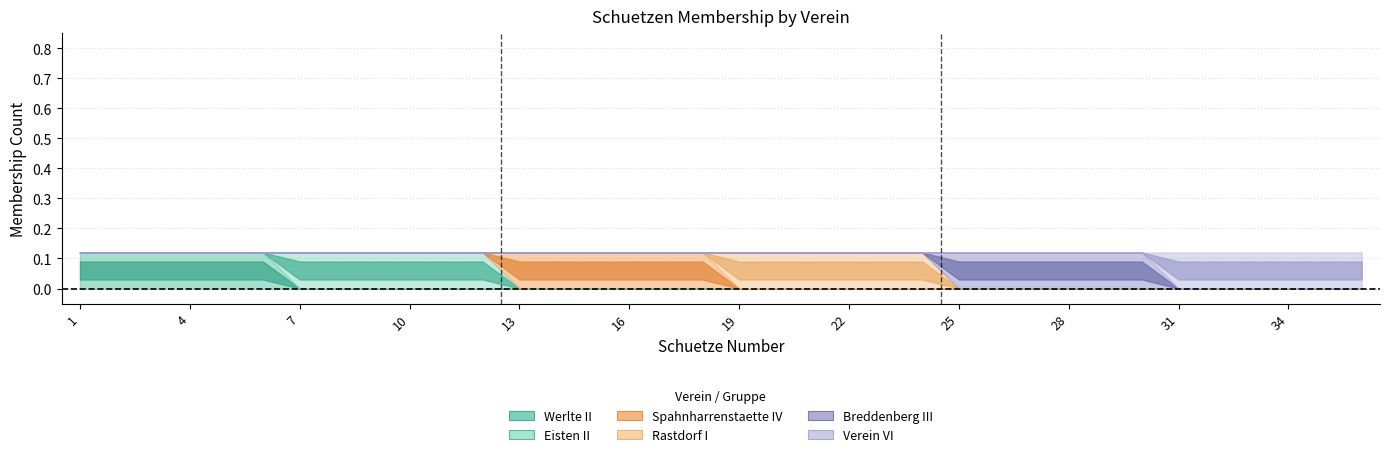

What is the sum of all Eisten II values?

6